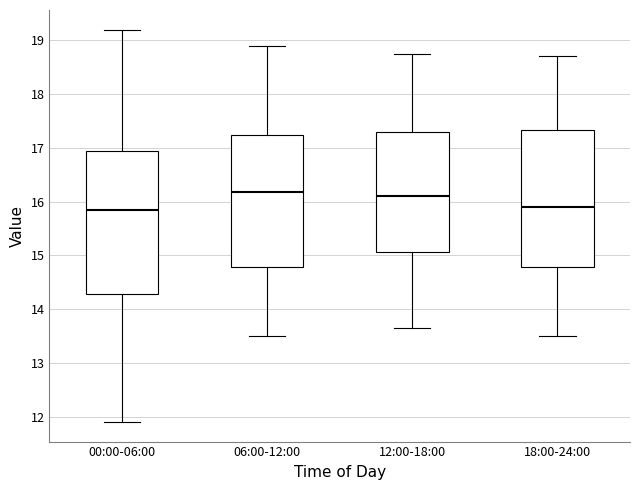

Reading left to right, transcribe this box plot: for each box, give where its median line is, the range the box spans, and where its two whiskers end, as read against the y-axis. The values are not printed on the chart, so give them approximately, as read against the axis.

00:00-06:00: median 15.8, box 14.3 to 16.9, whiskers 11.9 to 19.2
06:00-12:00: median 16.2, box 14.8 to 17.2, whiskers 13.5 to 18.9
12:00-18:00: median 16.1, box 15.1 to 17.3, whiskers 13.7 to 18.8
18:00-24:00: median 15.9, box 14.8 to 17.3, whiskers 13.5 to 18.7